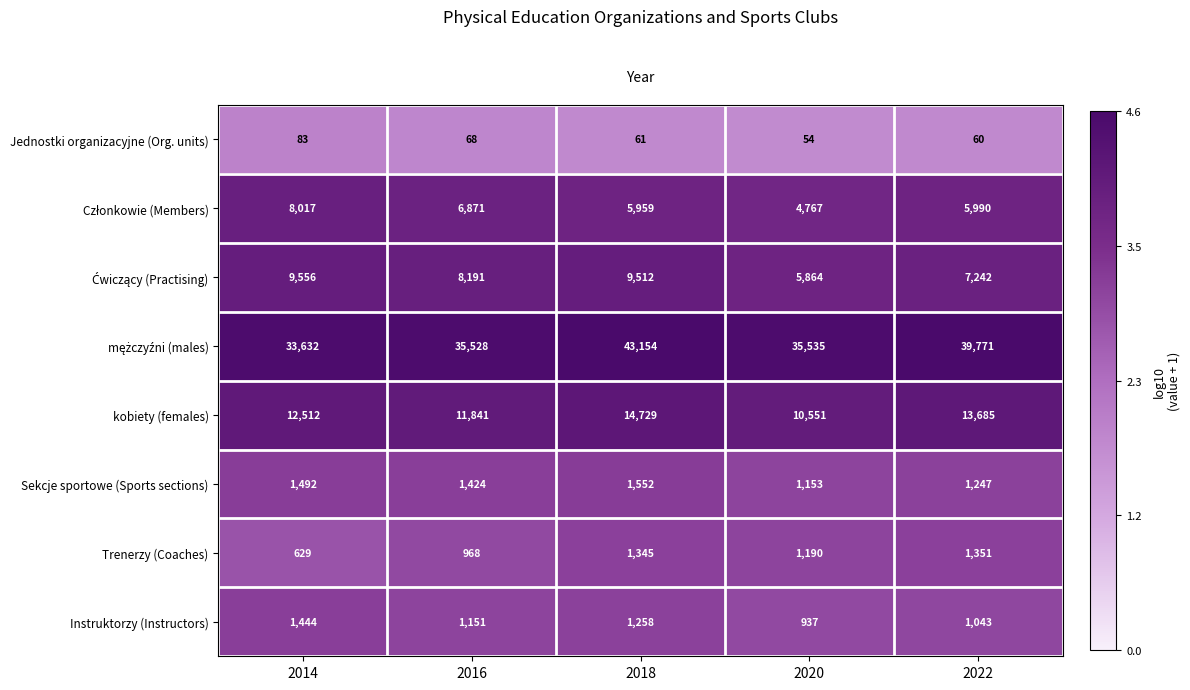

The value of Trenerzy (Coaches) at 2018 is 802. True or false?

False